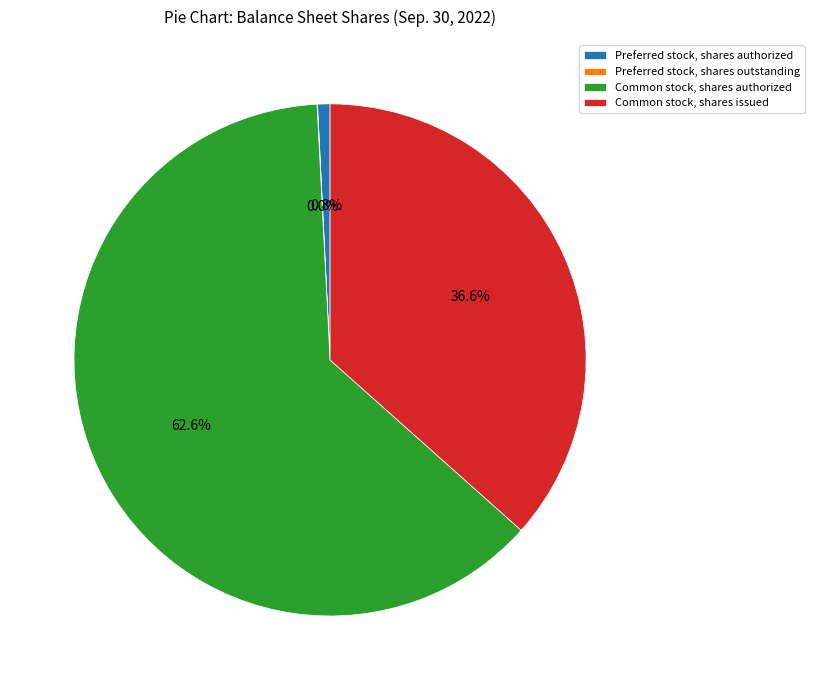

To the nearest percent, what is the difference between the largest and smallest slice percentages?

63%